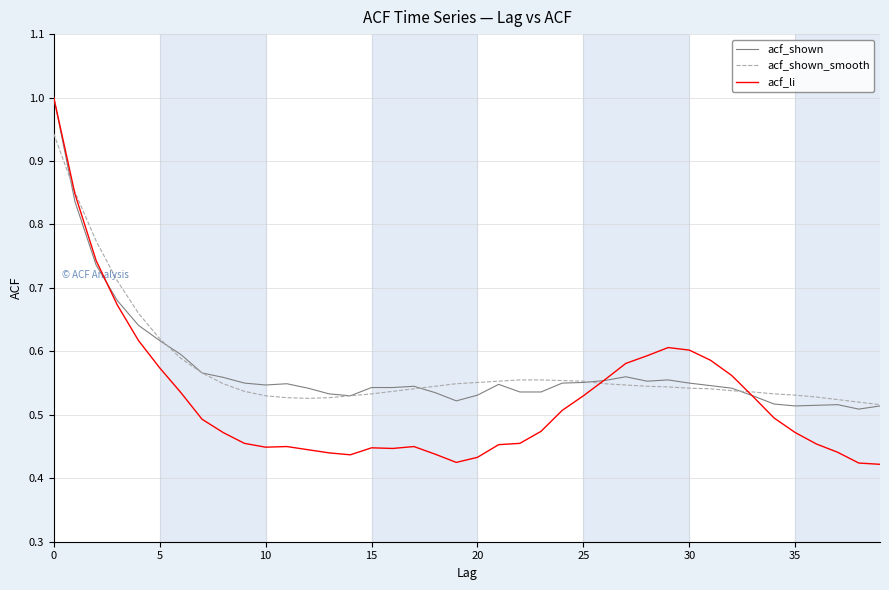

Which series has the widest spread of values?

acf_li